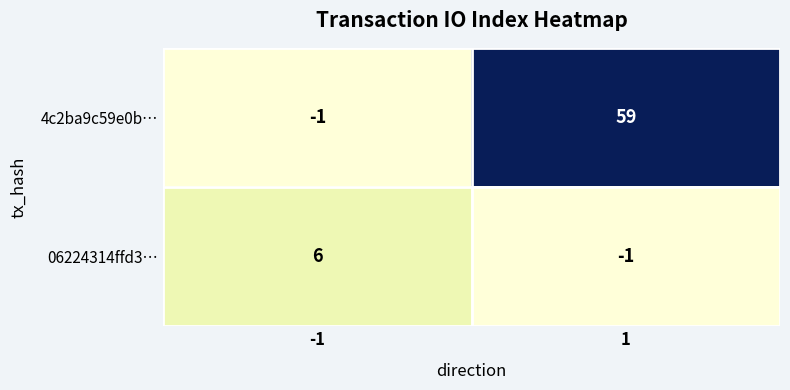

Count the number of categories in the chart.

2